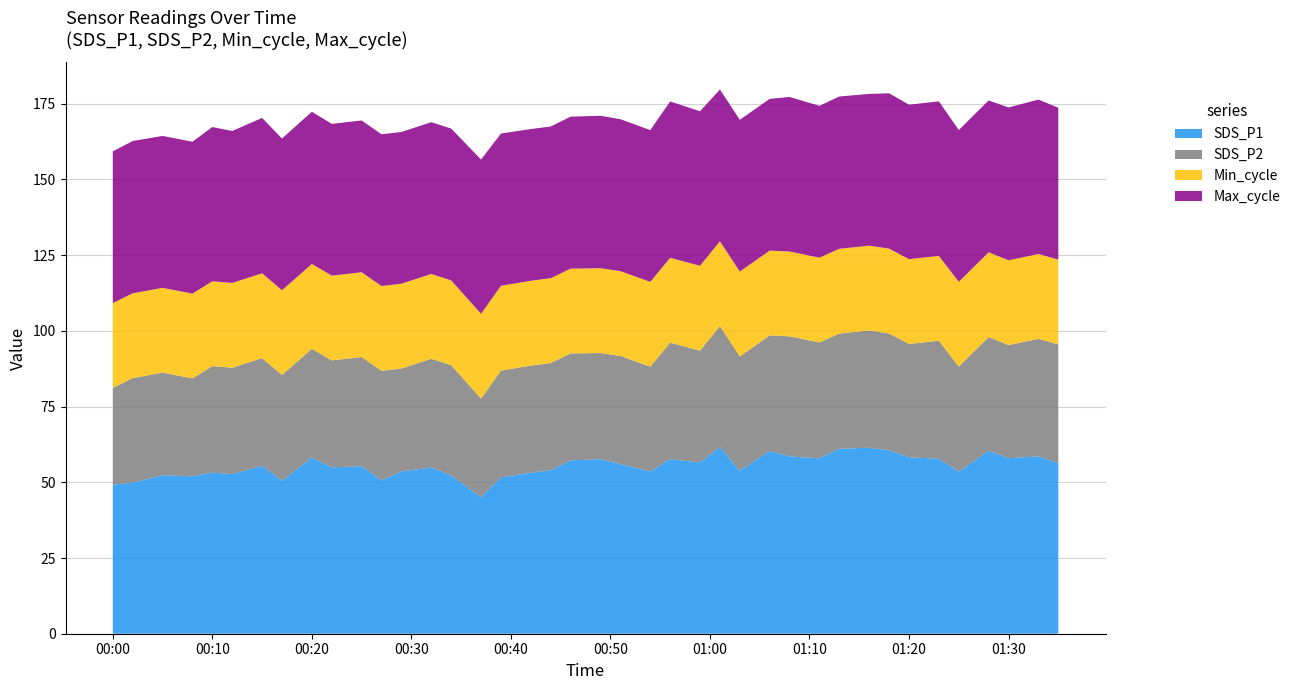

What is the highest value of the SDS_P1 series?

61.6